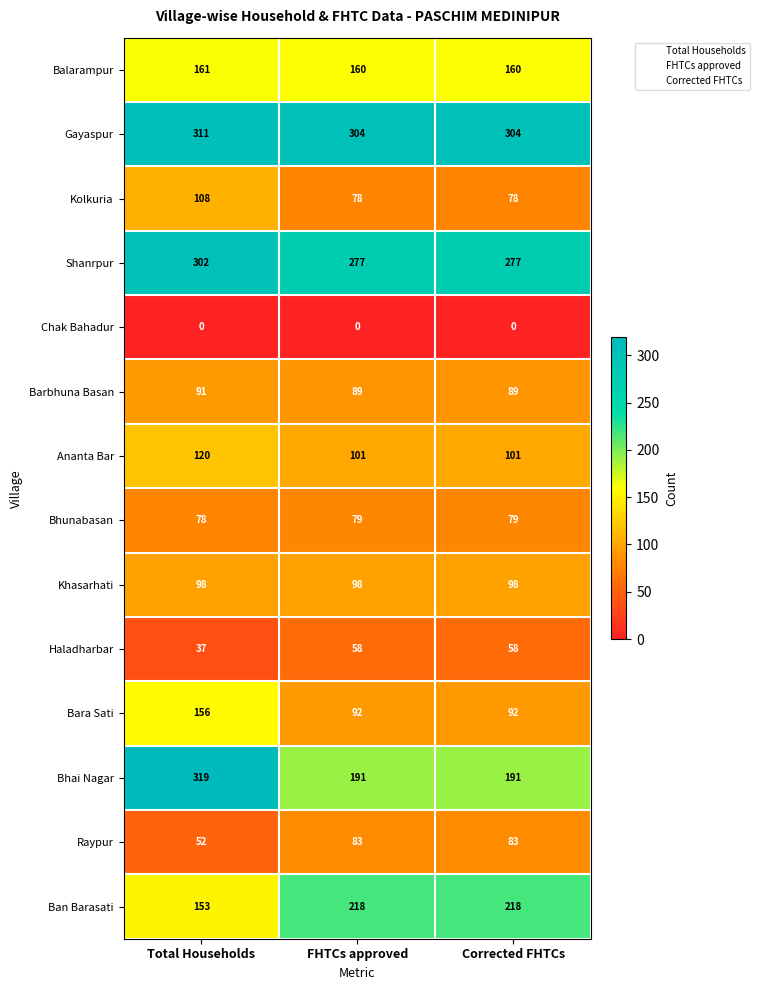

The value of Shanrpur at FHTCs approved is 277. True or false?

True